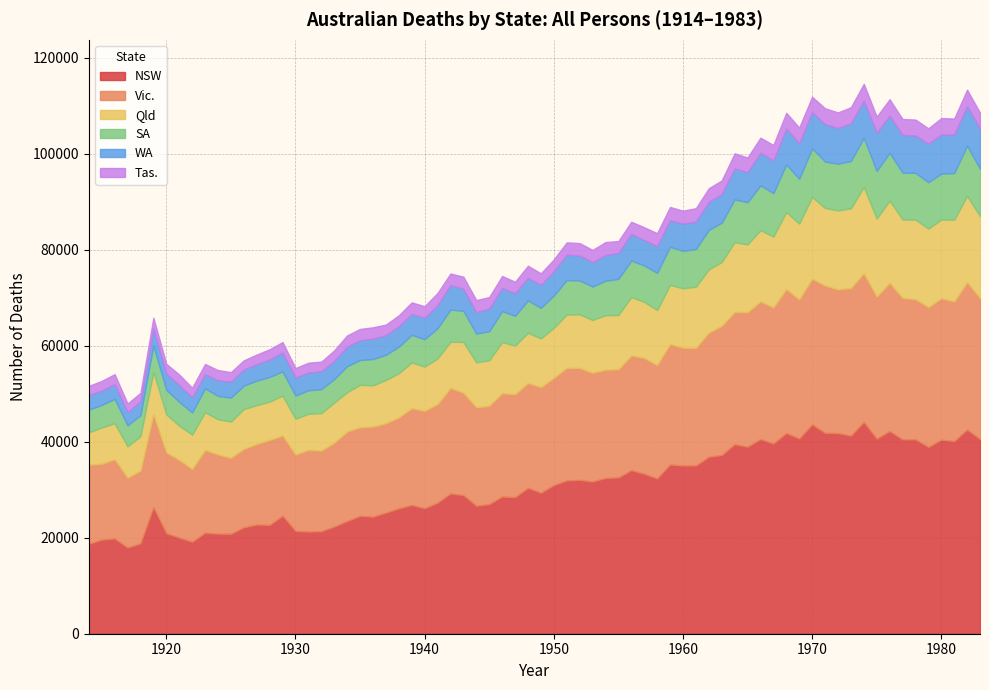

Rank the series at 1925 from lowest to highest value.

Tas., WA, SA, Qld, Vic., NSW